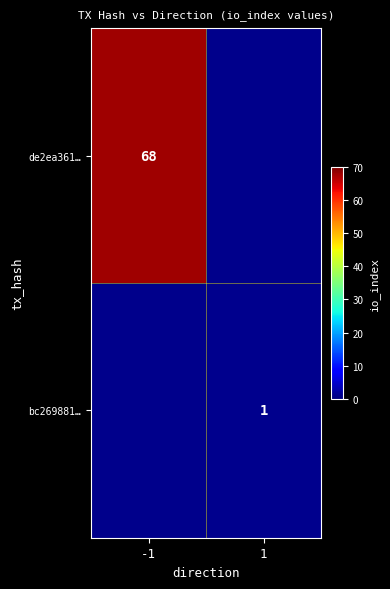

How many series are shown in this chart?

2